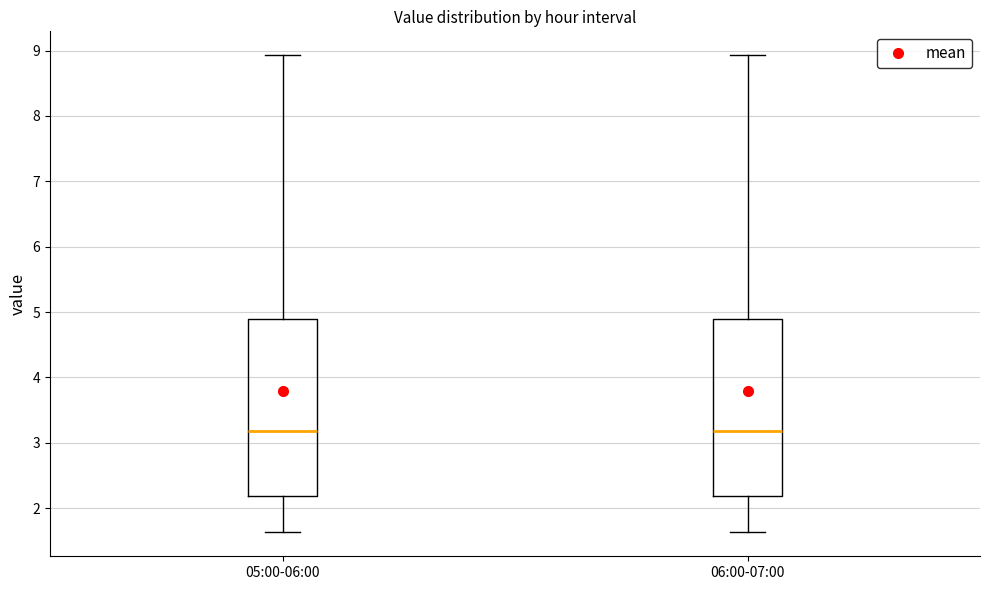

Where is the upper edge of the box for 06:00-07:00 on the y-axis? The values are not printed on the chart, so give them approximately, as read against the axis.

4.9